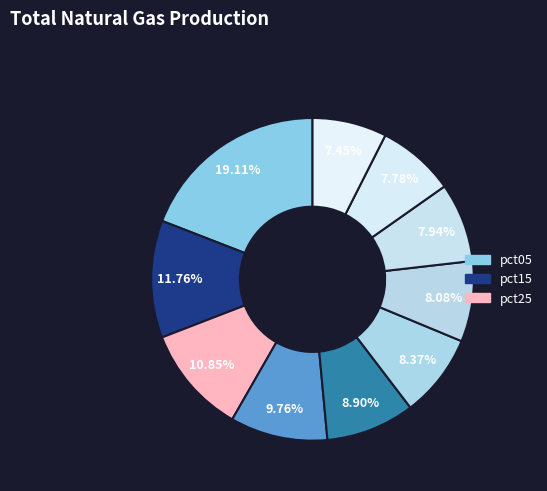

How many slices are in this pie chart?

10